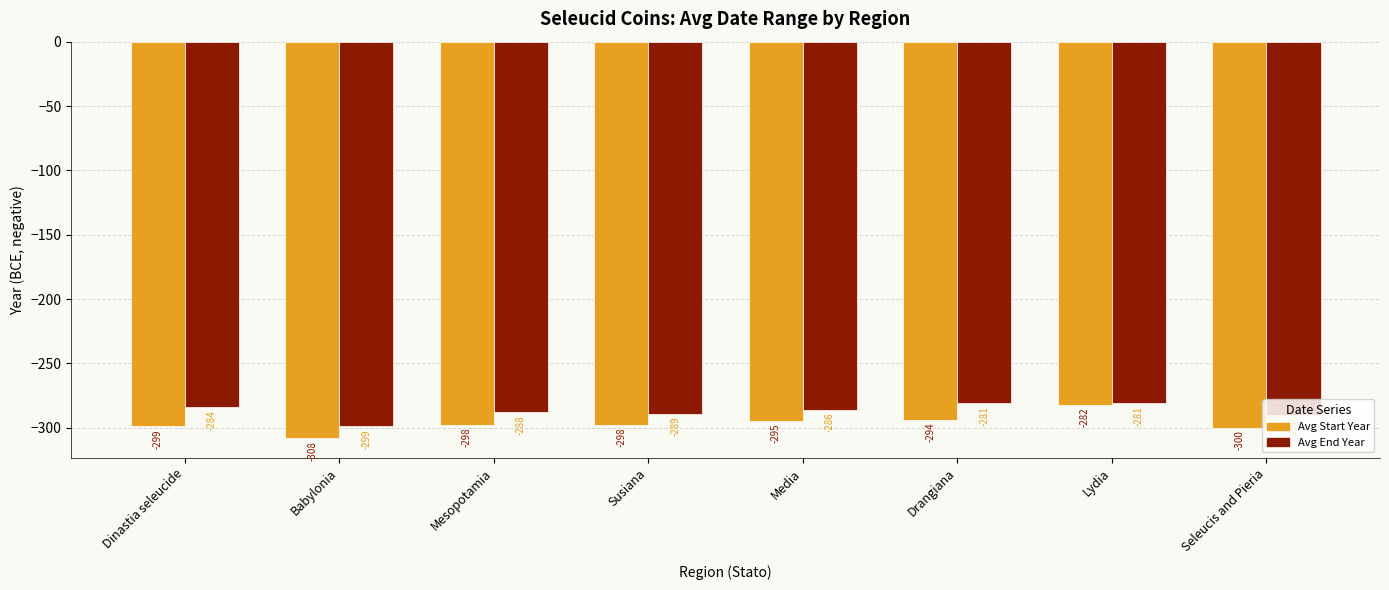

Where does the Avg End Year series first go above -286?

Dinastia seleucide